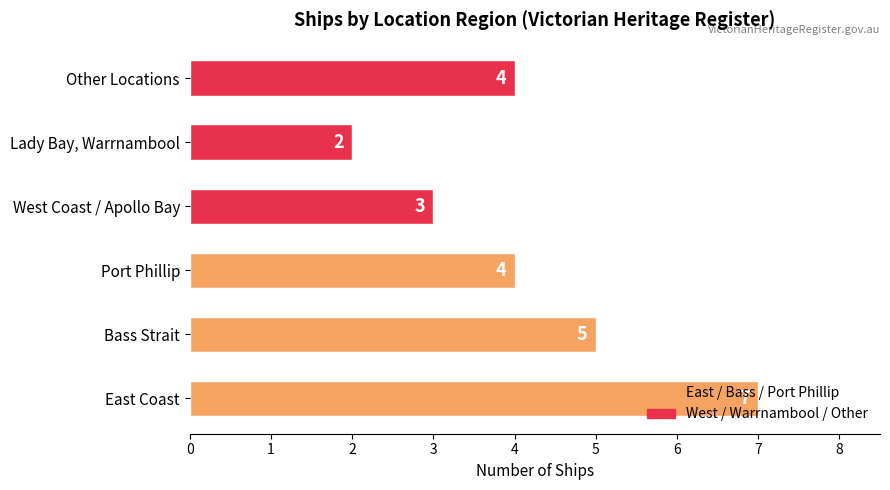

How many values are below 4?

2